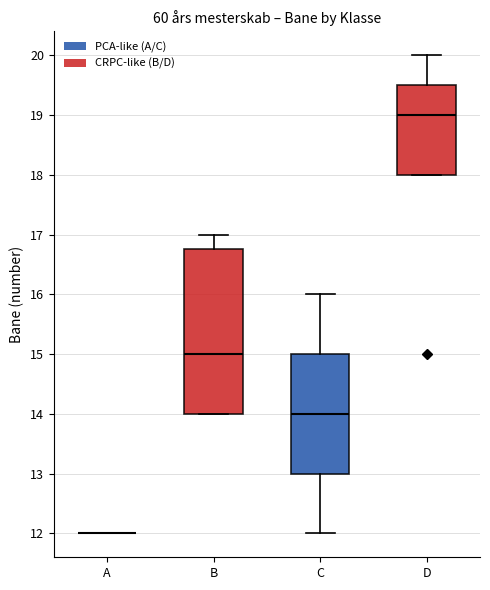

Reading left to right, transcribe this box plot: for each box, give where its median line is, the range the box spans, and where its two whiskers end, as read against the y-axis. The values are not printed on the chart, so give them approximately, as read against the axis.

A: box collapsed to a line at 12.0, whiskers 12.0 to 12.0
B: median 15.0, box 14.0 to 16.8, whiskers 14.0 to 17.0
C: median 14.0, box 13.0 to 15.0, whiskers 12.0 to 16.0
D: median 19.0, box 18.0 to 19.5, whiskers 18.0 to 20.0